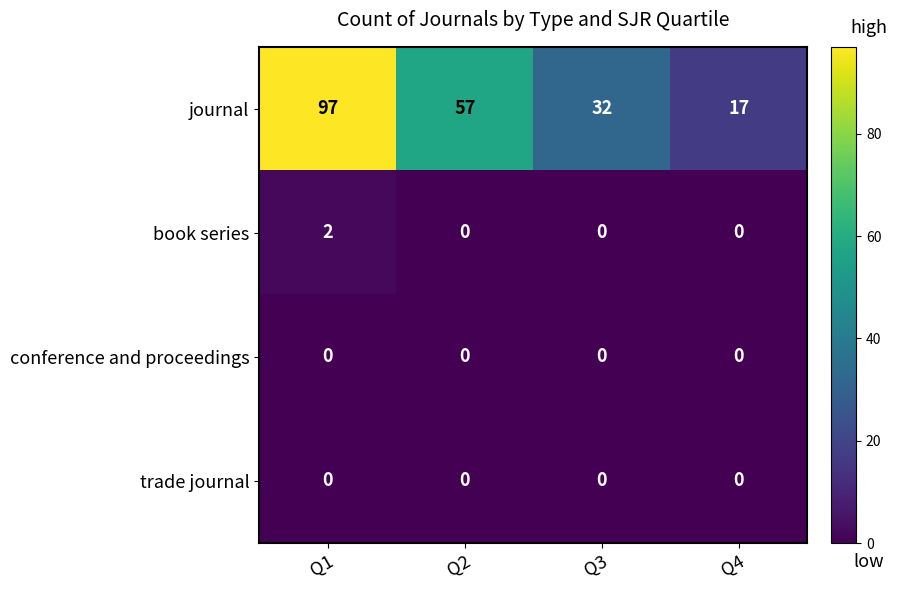

What is the greatest value displayed?

97